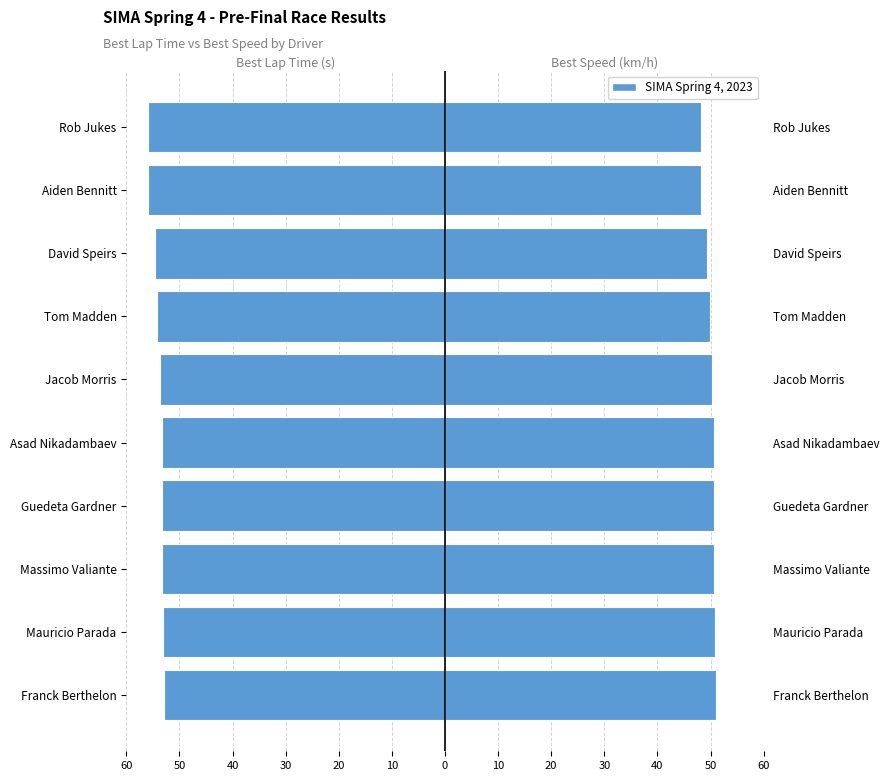

The value of Best Lap time at Rob Jukes is -93.9. True or false?

False